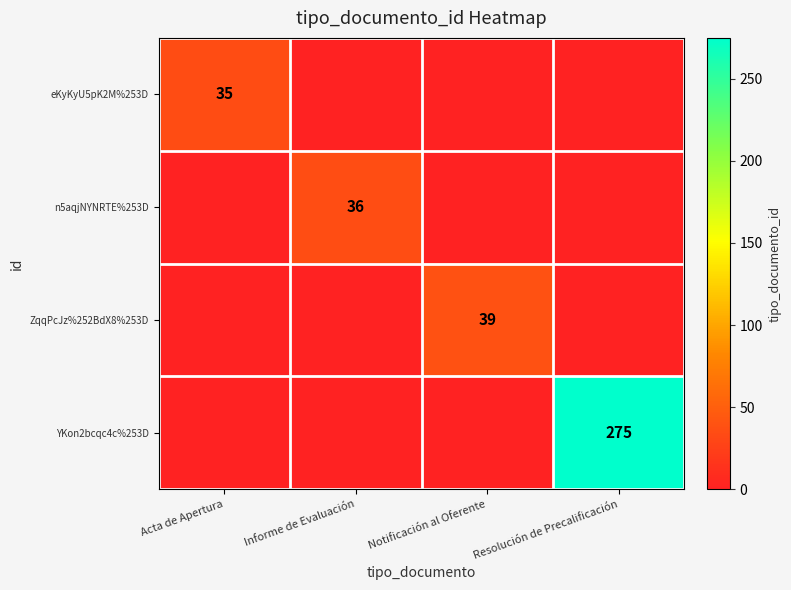

At how many categories does at least one series exceed 194?

1